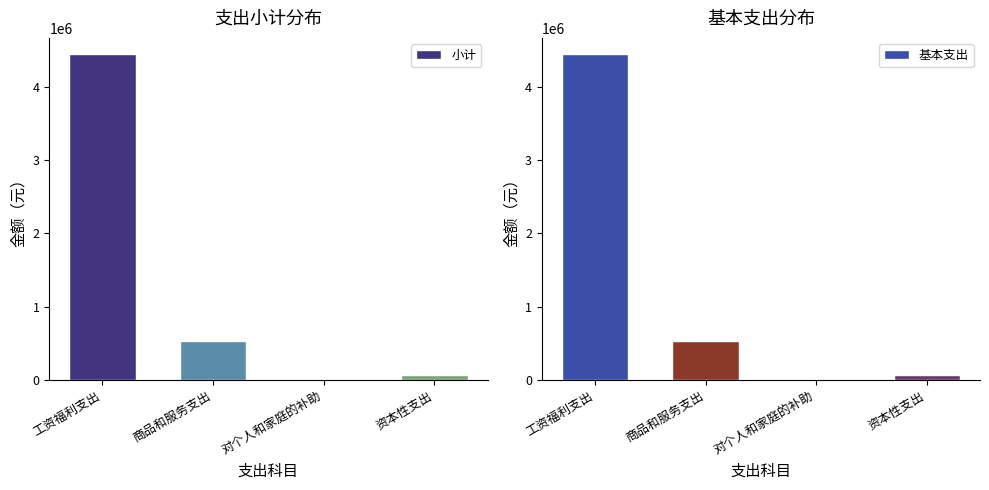

What is the sum of the 小计 values at 资本性支出 and 工资福利支出?

4515327.6